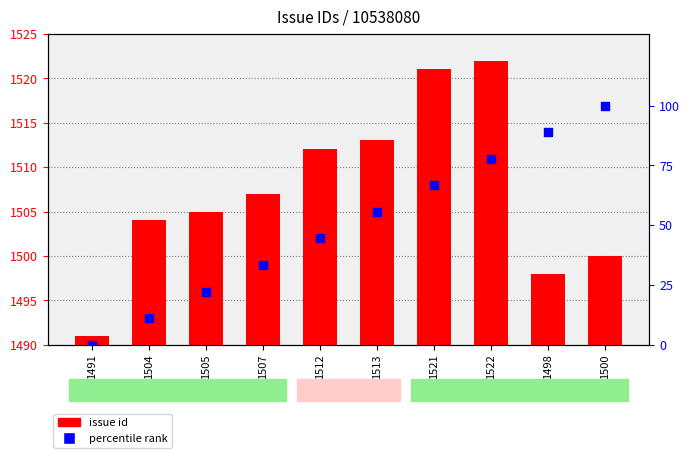

Which series contains the lowest Y value?

percentile rank